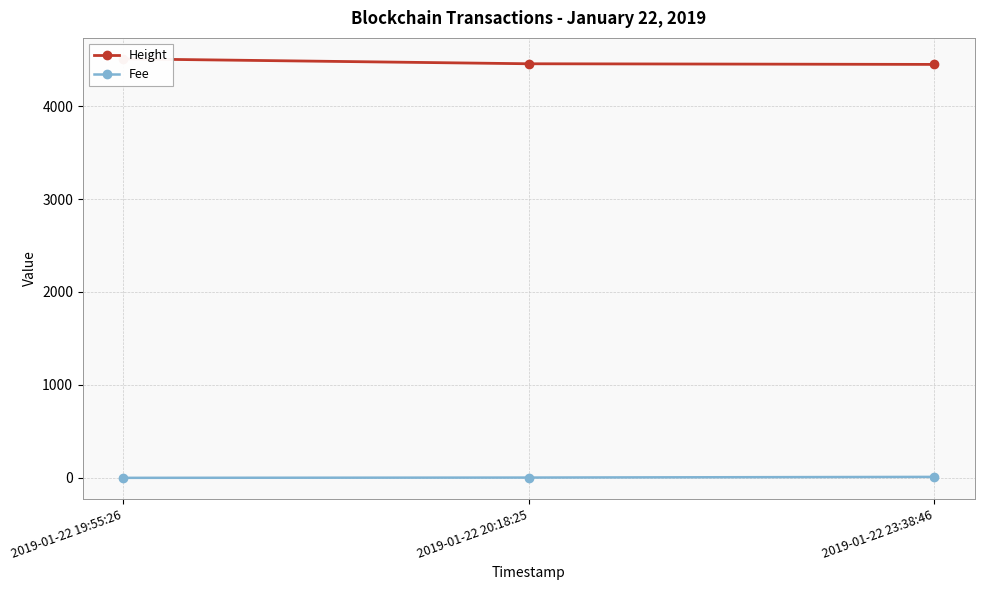

Which series has the largest total across all categories?

Height